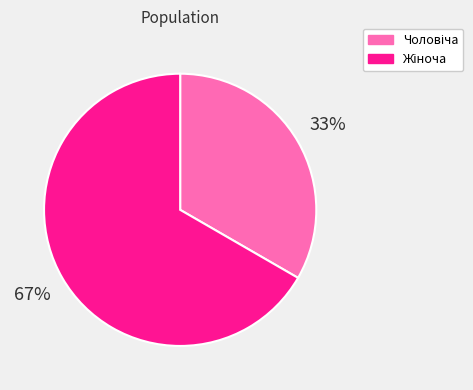

Is there a majority slice in this chart?

Yes